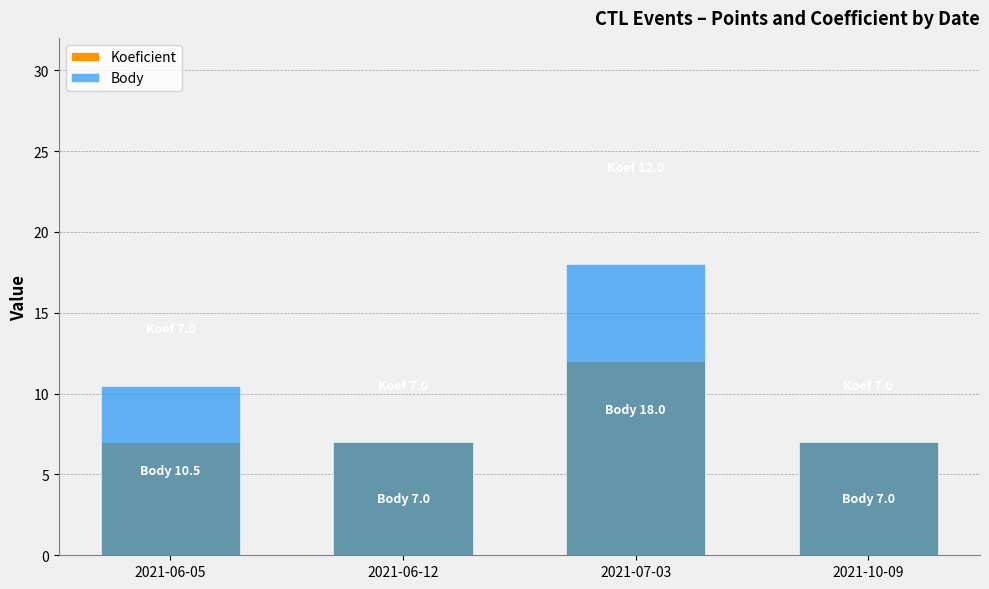

What is the lowest value of the Koeficient series?

7.0